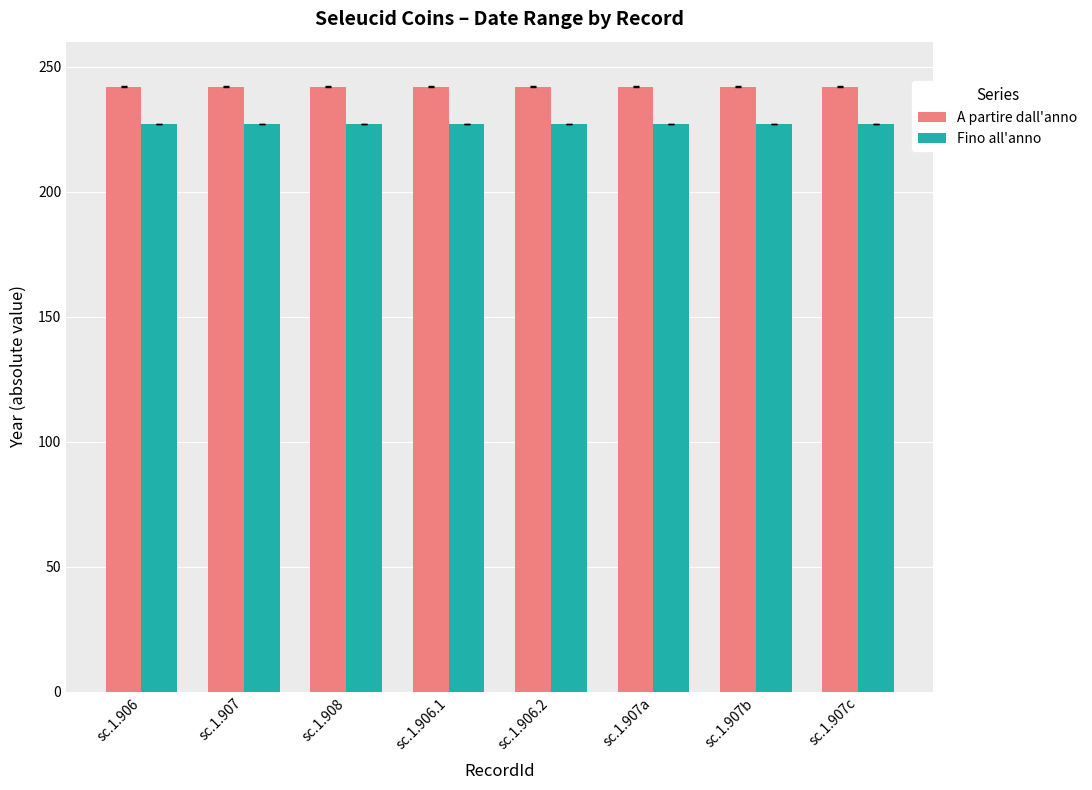

Is the value of Fino all'anno at sc.1.906 greater than the value of A partire dall'anno at sc.1.906.2?

No